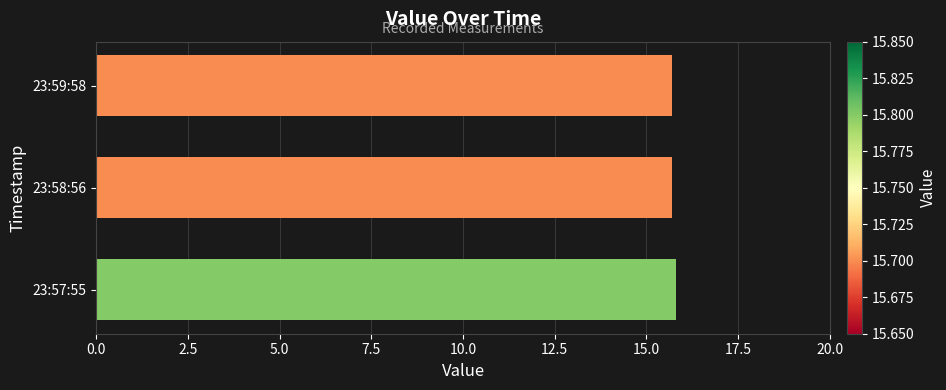

What is the ratio of the value at 23:57:55 to the value at 23:58:56?

1.0